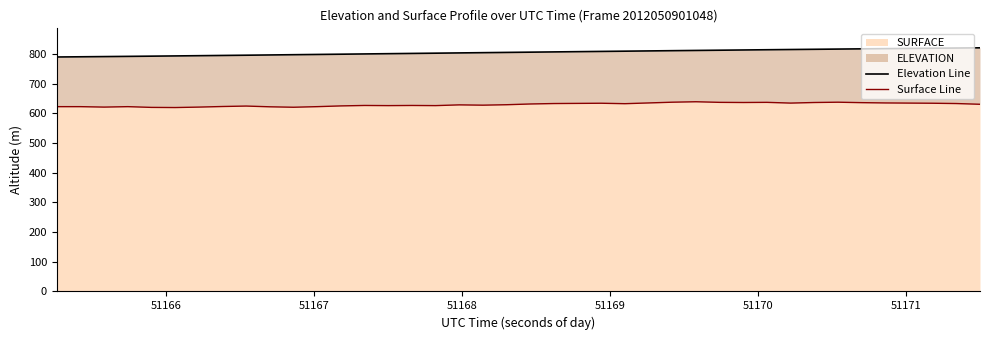

Which series has the widest spread of values?

Elevation Line